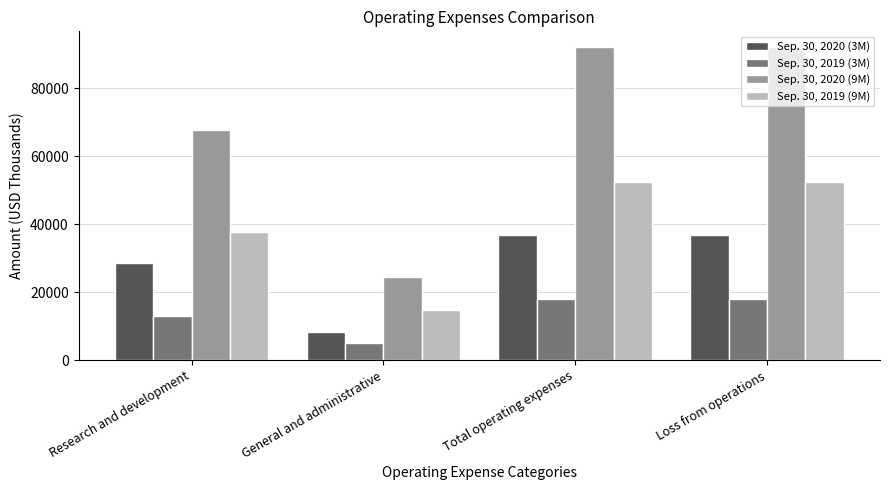

How many data points in Sep. 30, 2020 (9M) are less than 92164?

2